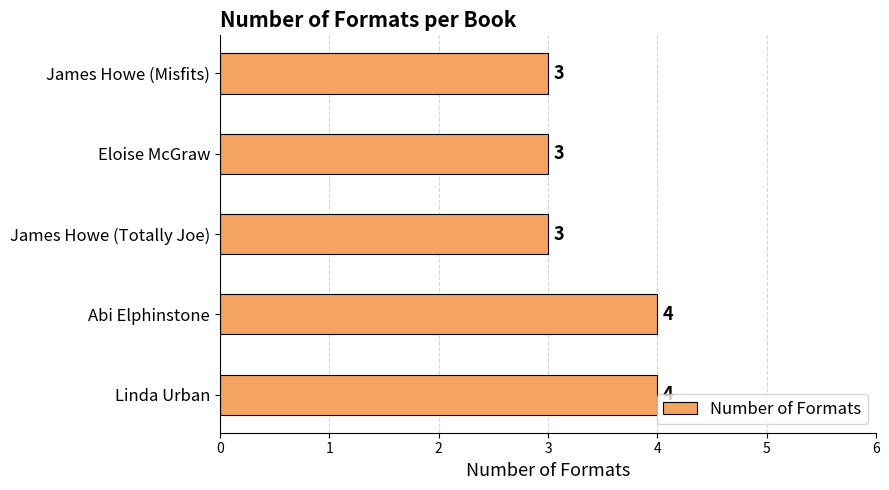

Between Abi Elphinstone and James Howe (Totally Joe), which is larger?

Abi Elphinstone